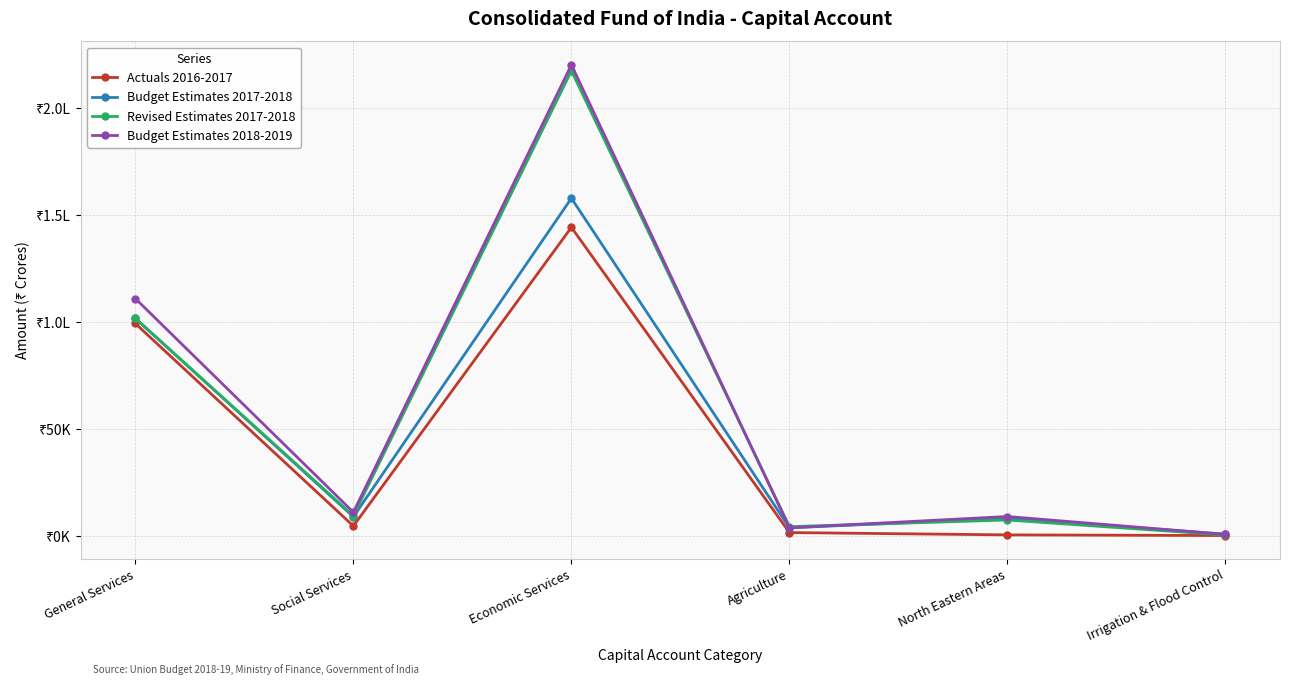

What are all the series names shown in the legend?

Actuals 2016-2017, Budget Estimates 2017-2018, Revised Estimates 2017-2018, Budget Estimates 2018-2019